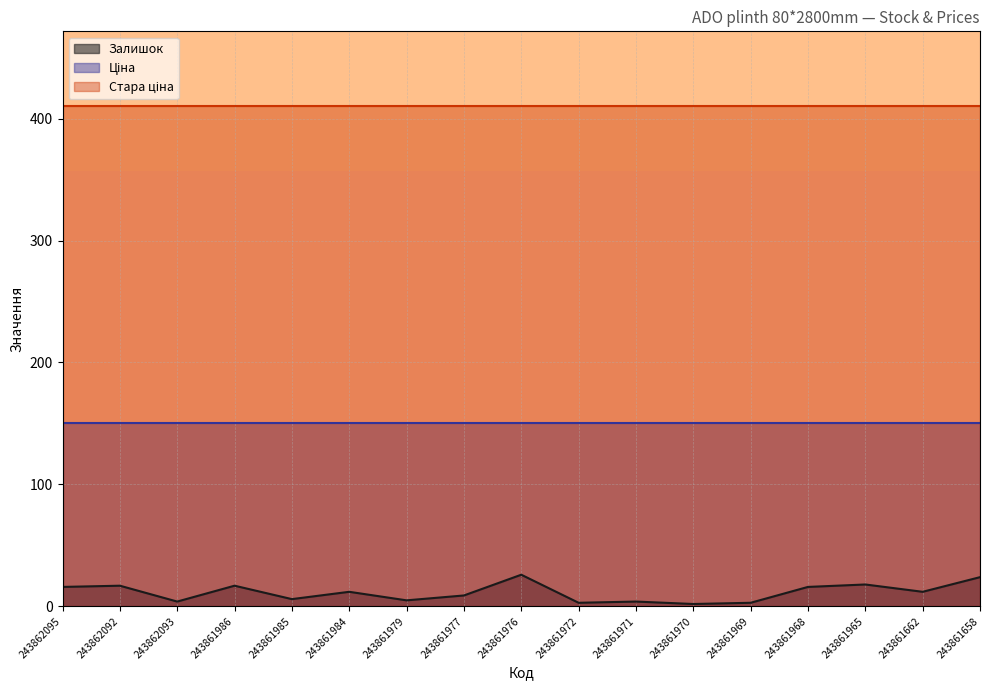

How many lines are shown in the chart?

3